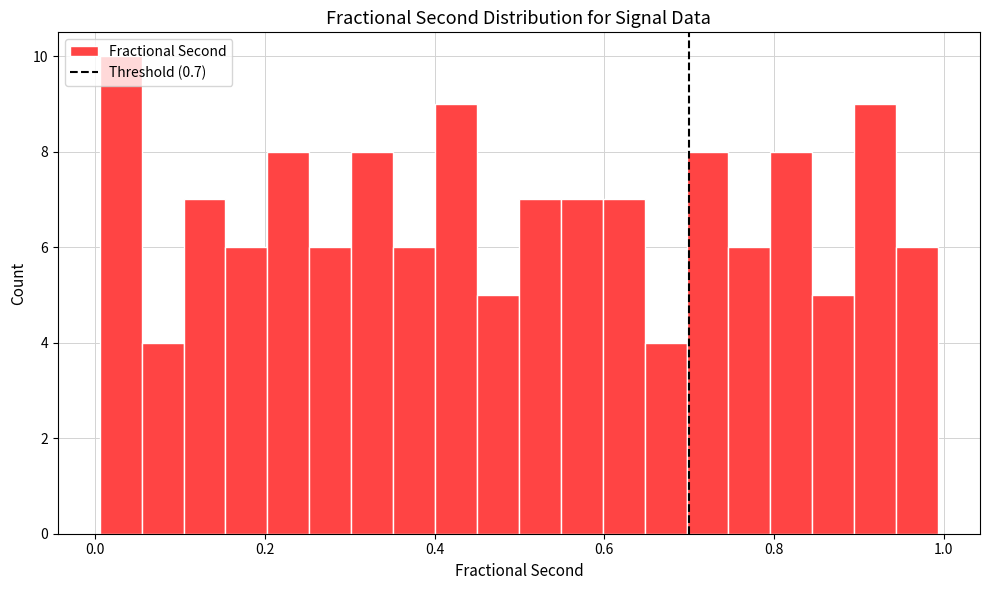

Around what value on the x-axis is the tallest bar? Give the approximate position of its centre, as read against the axis.

0.04